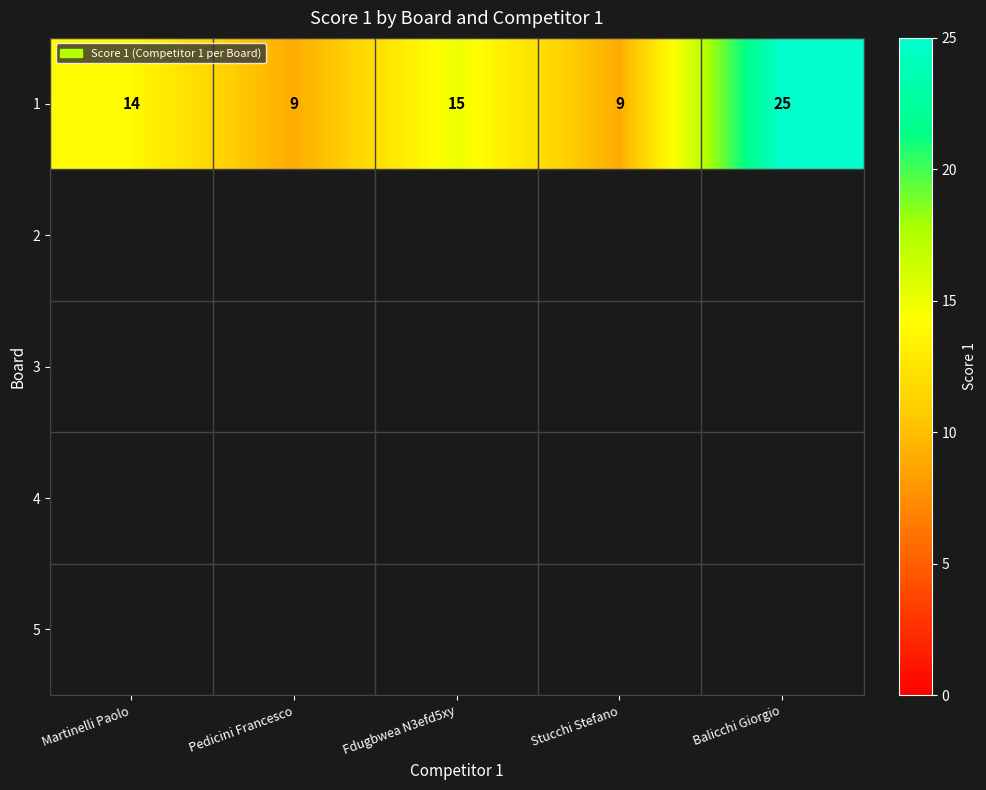

How many values are below 14?

2